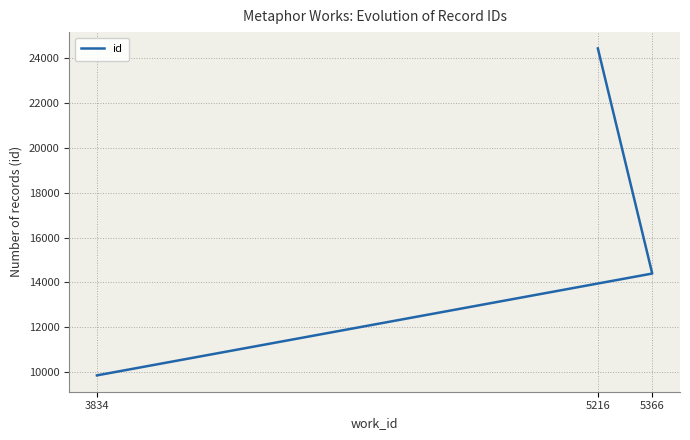

At which label does the data first exceed 14397?

5216